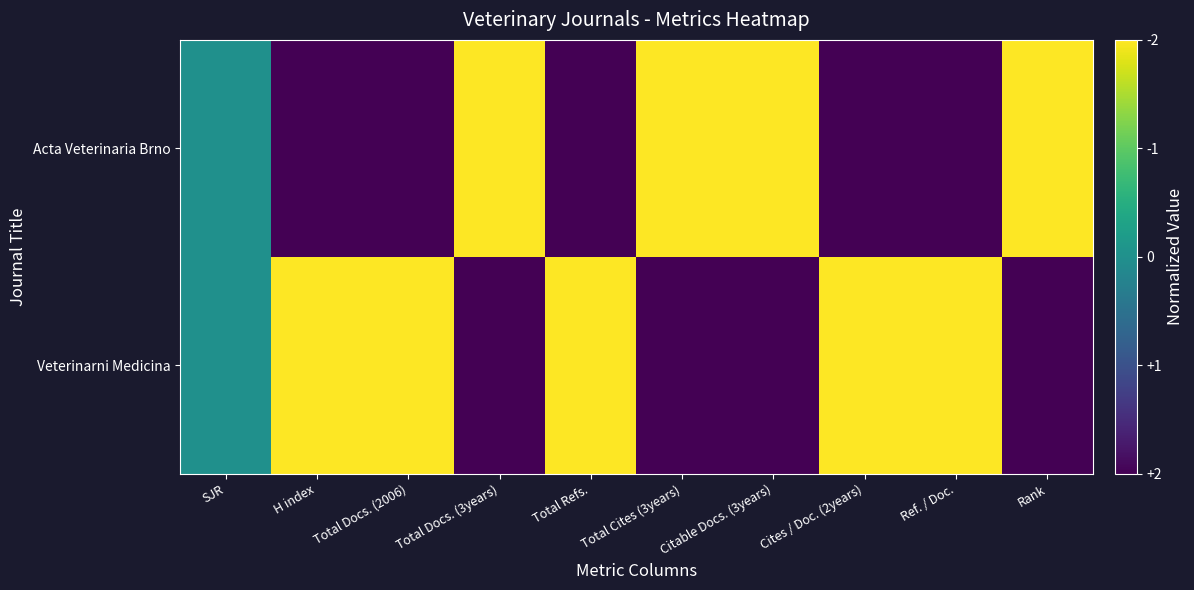

List the series in order of their peak value, highest first.

Veterinarni Medicina, Acta Veterinaria Brno